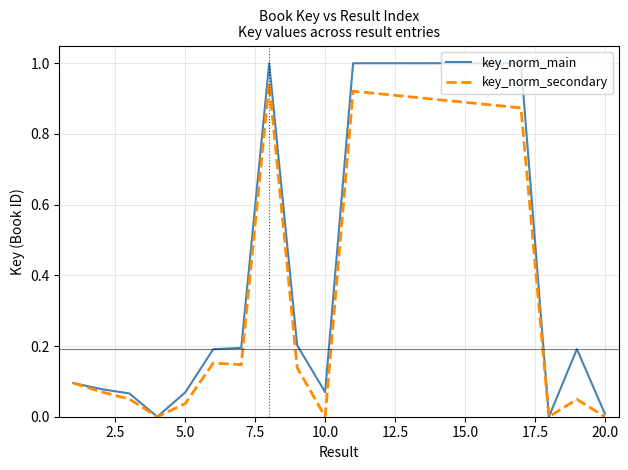

List the series in order of their overall mean, highest first.

key_norm_main, key_norm_secondary